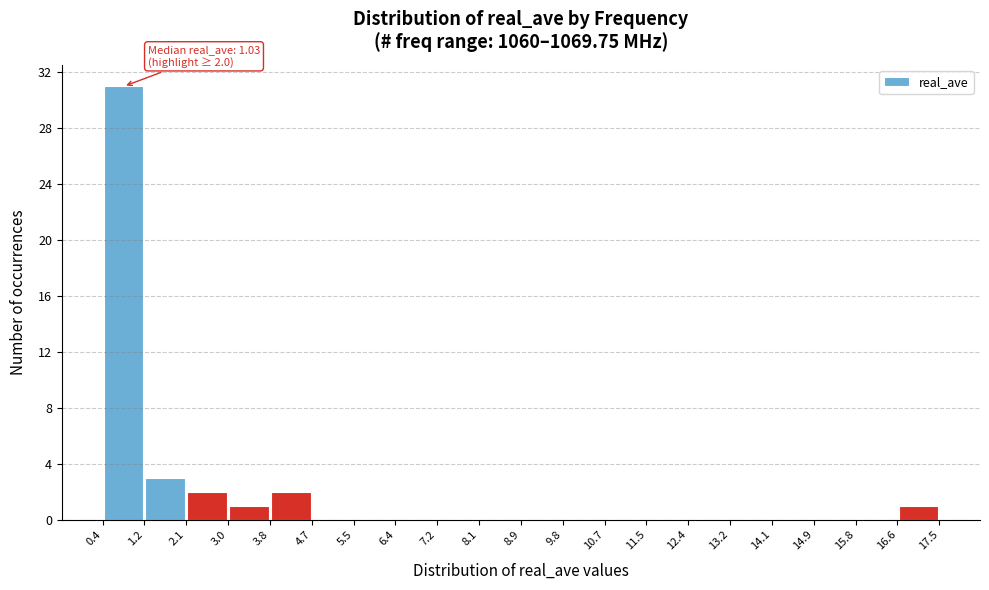

Which range on the x-axis has the tallest bar?

0.4 to 1.2